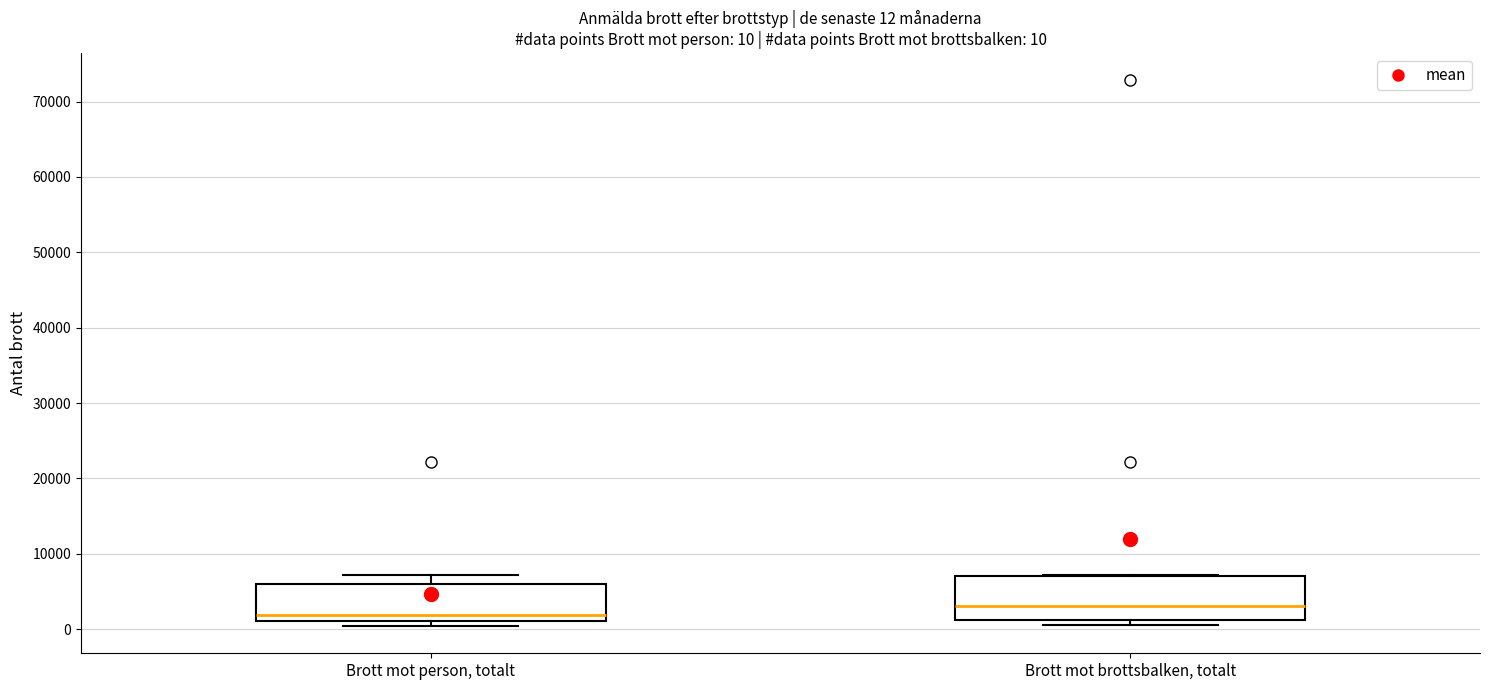

Which box has the lowest median line?

Brott mot person, totalt